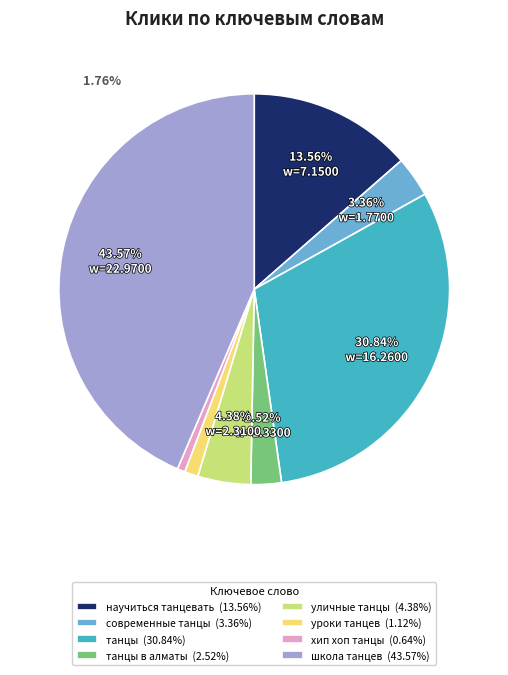

Between уличные танцы (4.38%) and научиться танцевать (13.56%), which is larger?

научиться танцевать (13.56%)